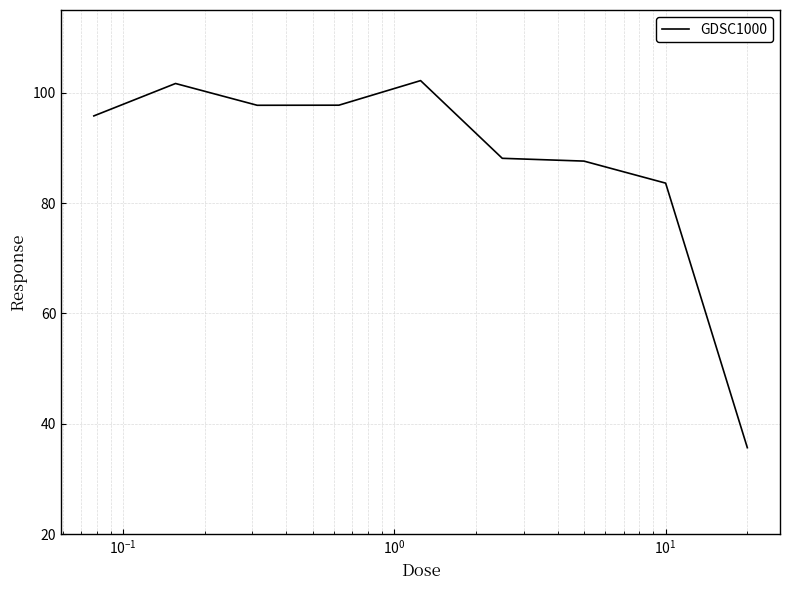

What is the smallest value displayed?

35.7